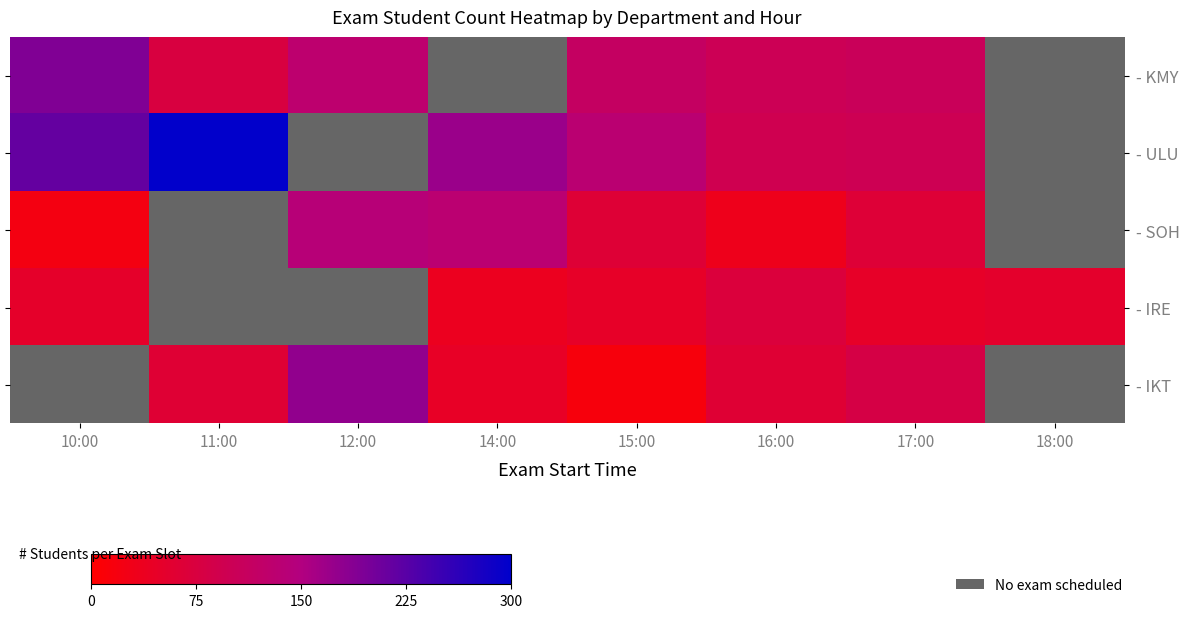

Which series has the largest range (max minus min)?

- ULU